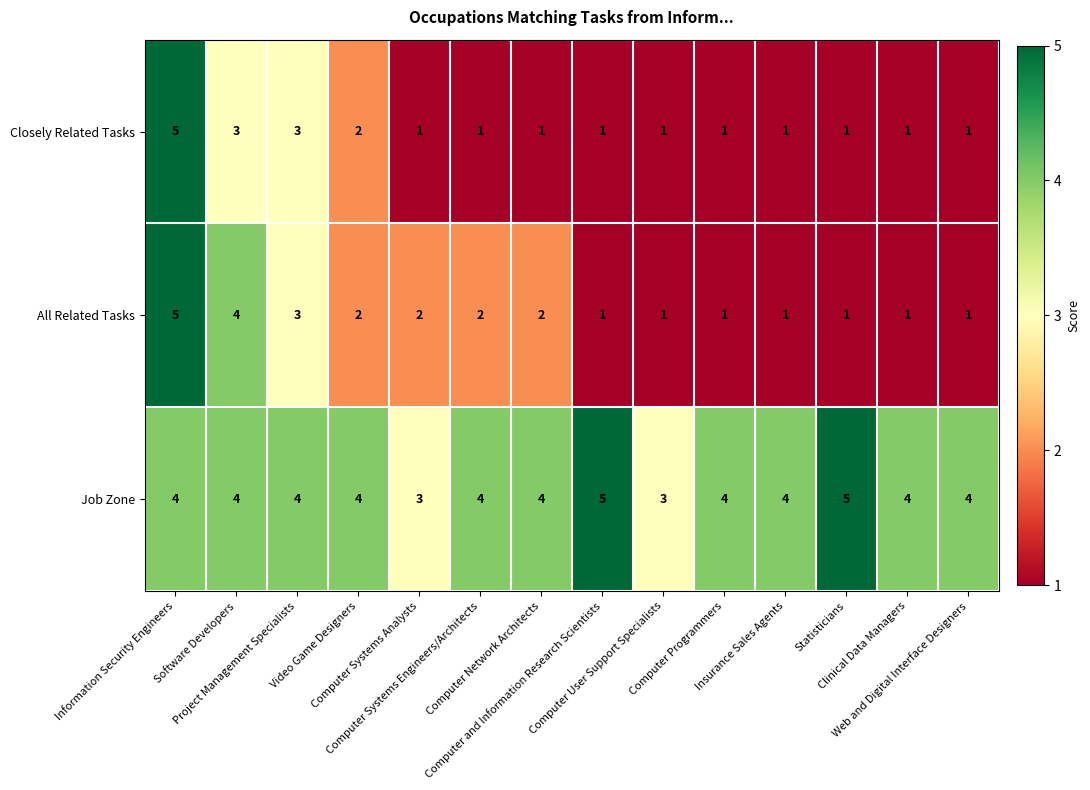

Count the Closely Related Tasks values in the range 1 to 2.

11